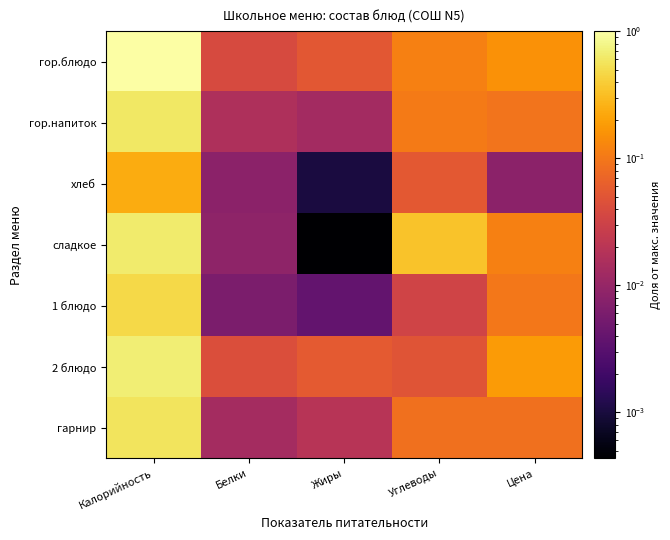

How many data points does each series have?

5